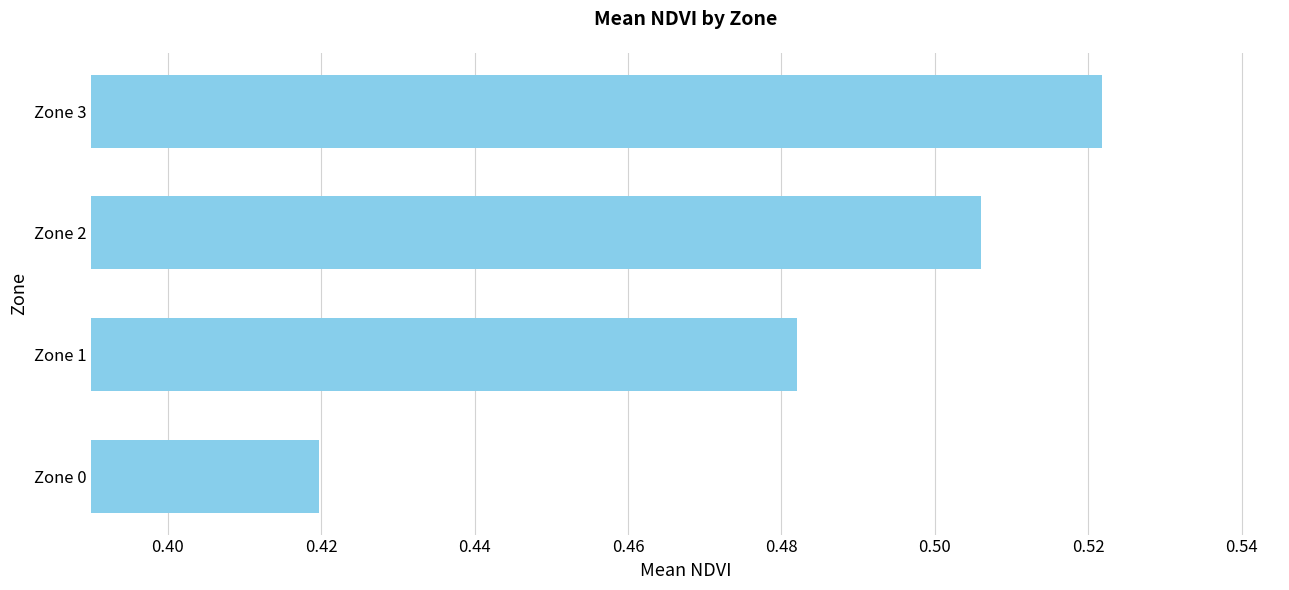

At which category does the chart reach its peak across all series?

Zone 3